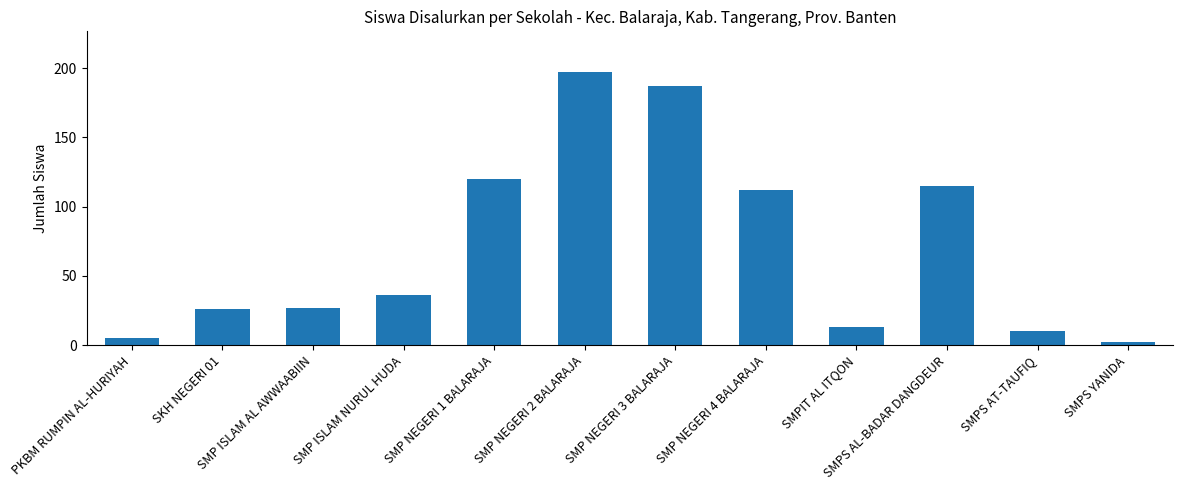

The chart shows a value of 67 at SMPS AL-BADAR DANGDEUR. True or false?

False